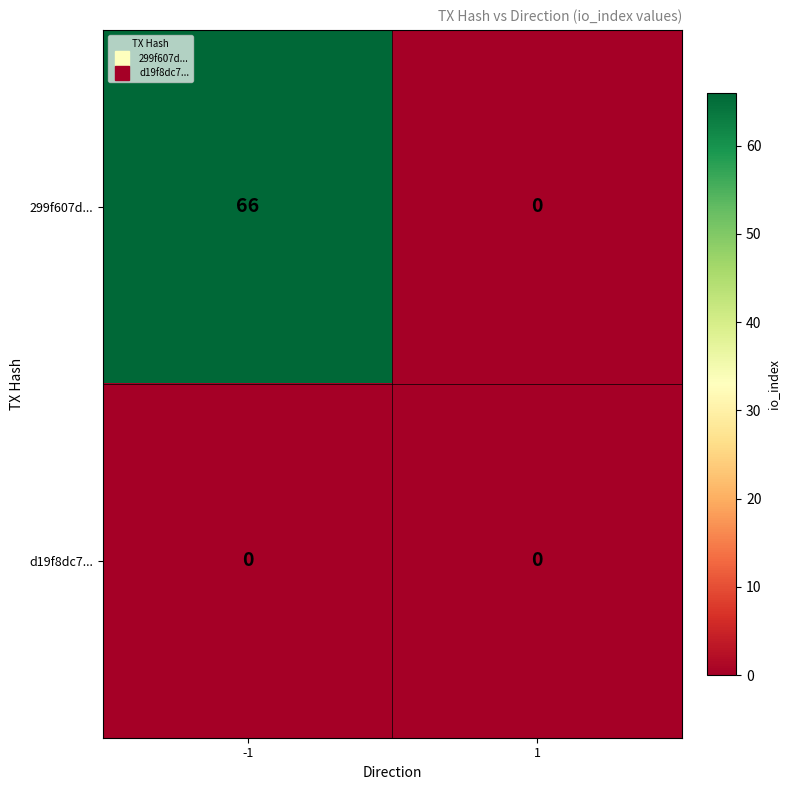

Reading left to right, transcribe all the data shown in this chart.

299f607d...: -1=66	1=0
d19f8dc7...: -1=0	1=0